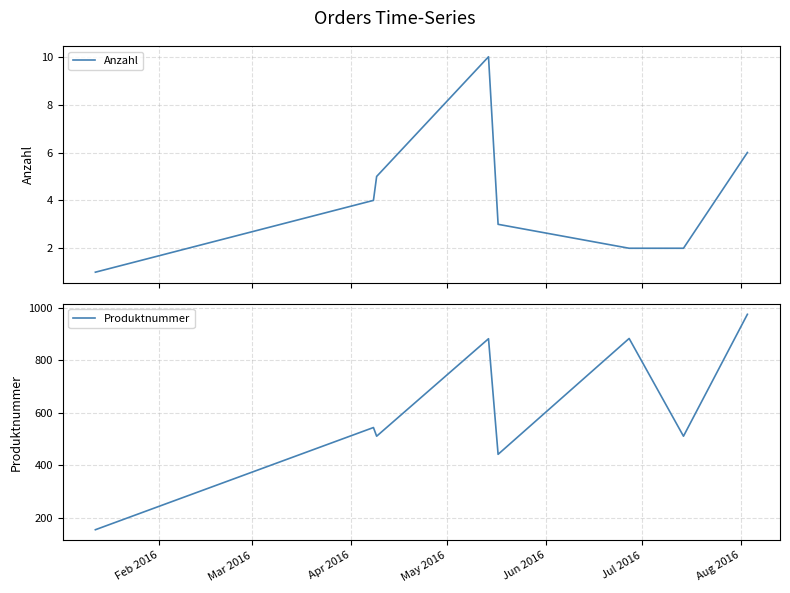

How many values in the Produktnummer series exceed 544?

3